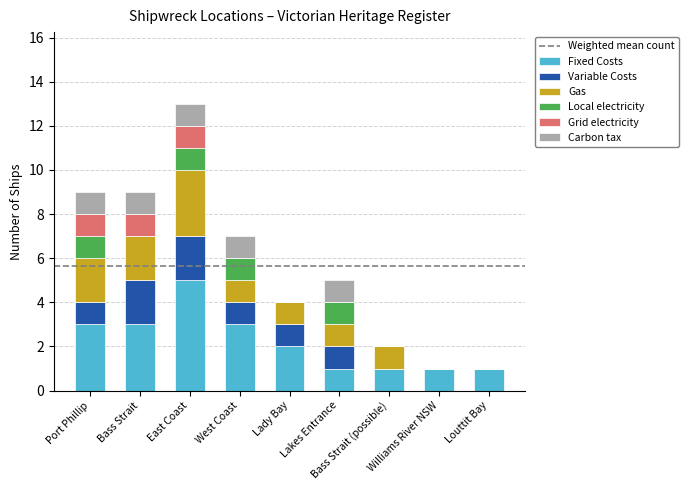

How many distinct data groups are displayed?

6